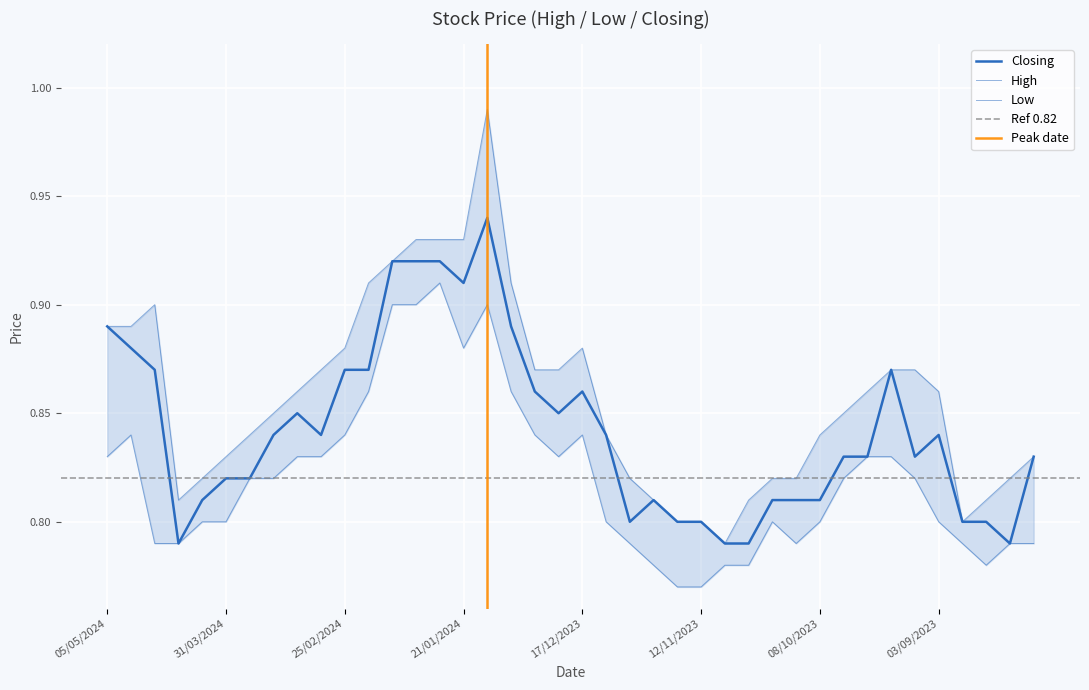

What is the label of the 12th point from the right?

22/10/2023